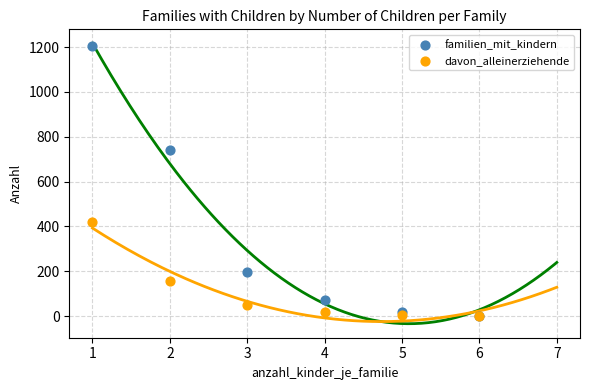

Across all series, what Y value is closest to 603?

742